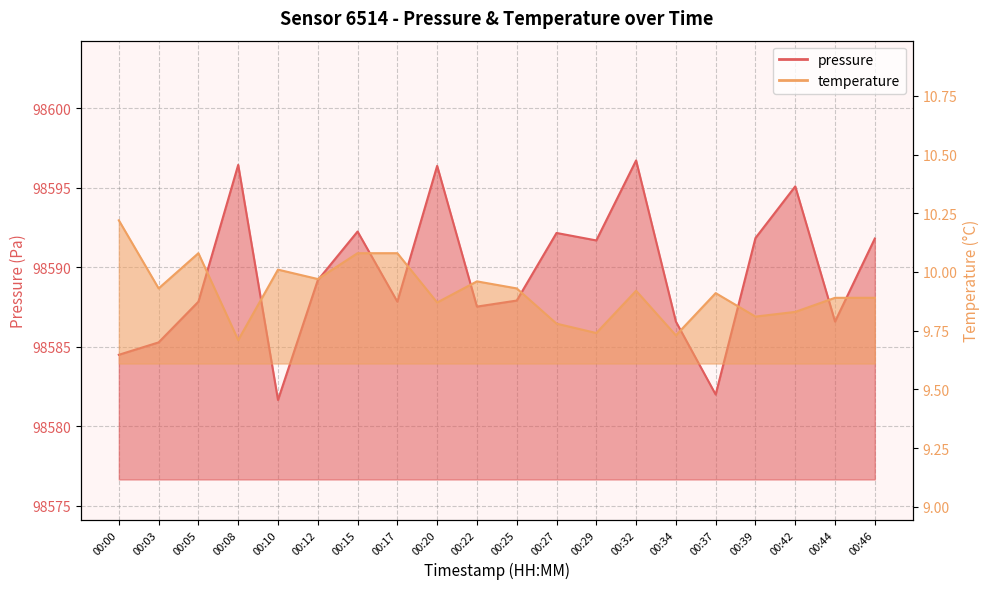

What is the total value across all series at 00:22?

98597.5